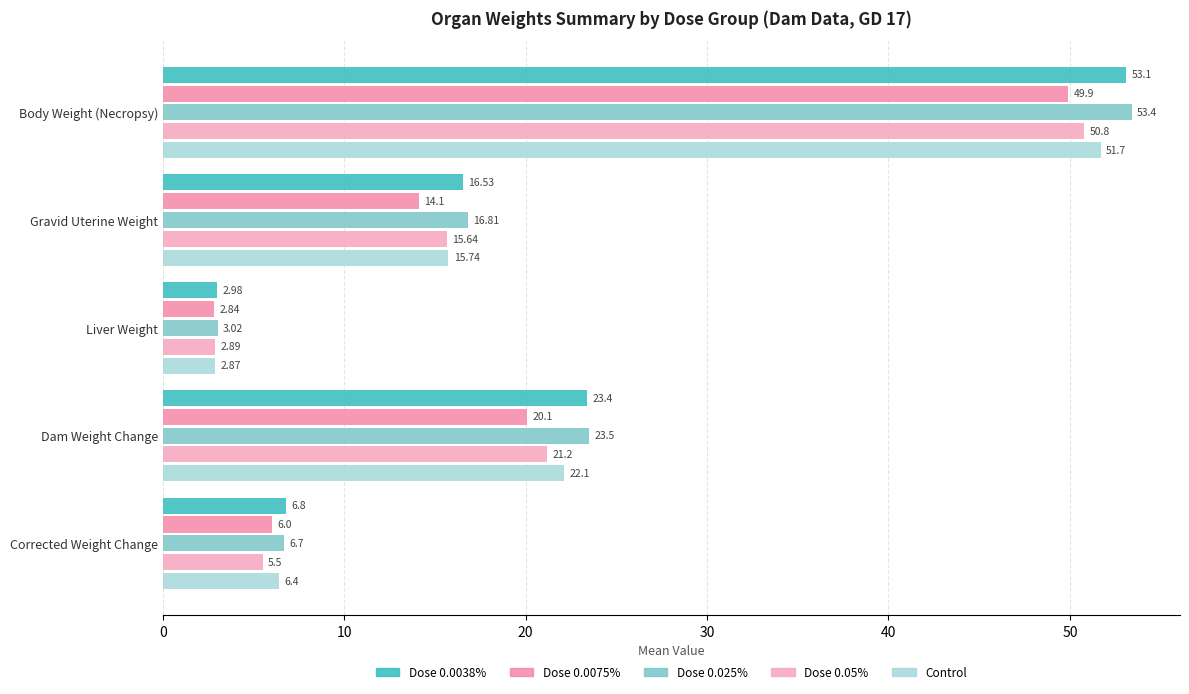

What are all the series names shown in the legend?

Dose 0.0038%, Dose 0.0075%, Dose 0.025%, Dose 0.05%, Control